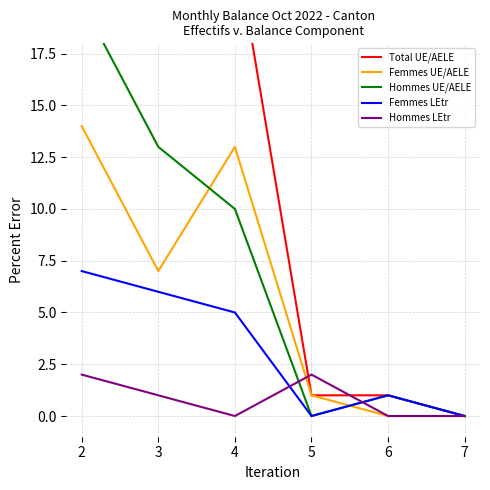

At 7, list the series in order from smallest to largest.

Total UE/AELE, Femmes UE/AELE, Hommes UE/AELE, Femmes LEtr, Hommes LEtr